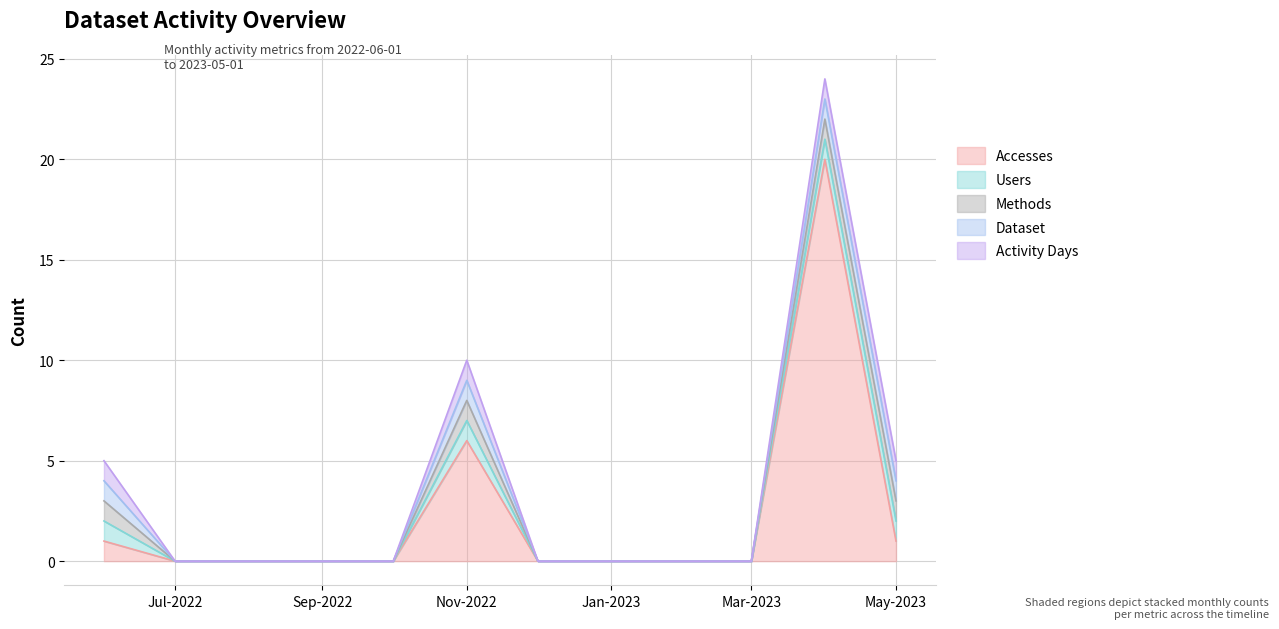

True or false: Dataset and Users cross at least once.

False